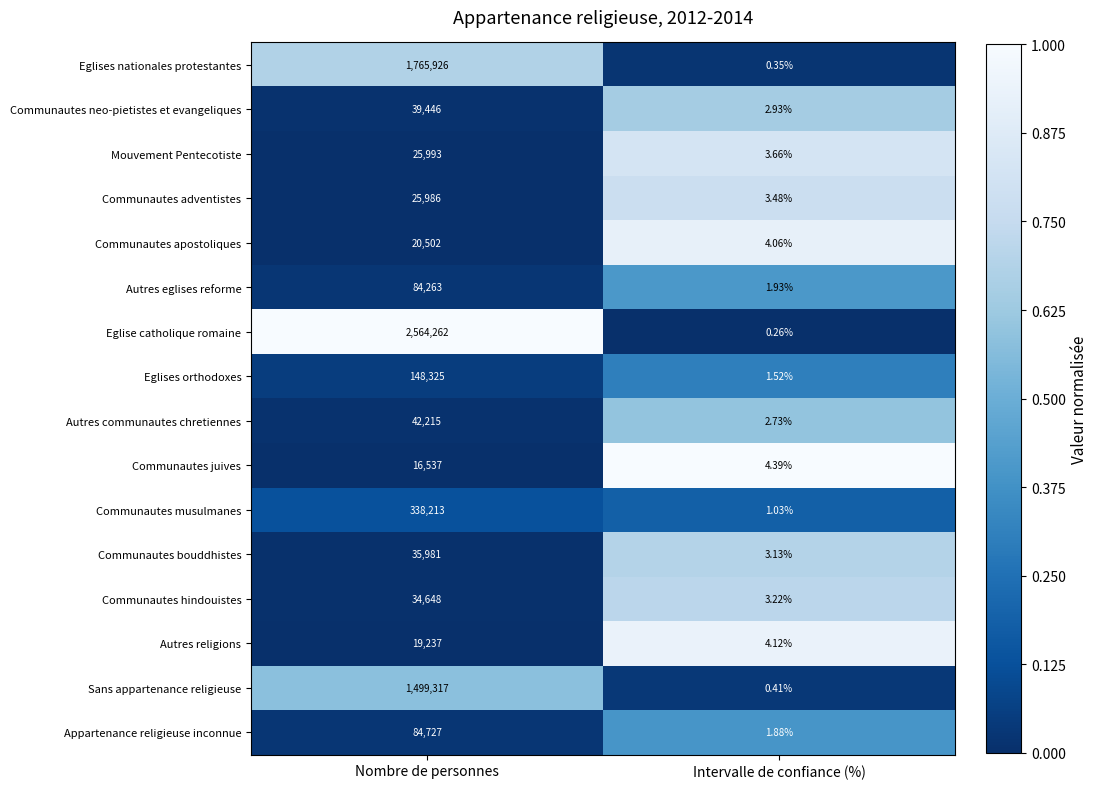

At which category is the sum across all series the highest?

Nombre de personnes